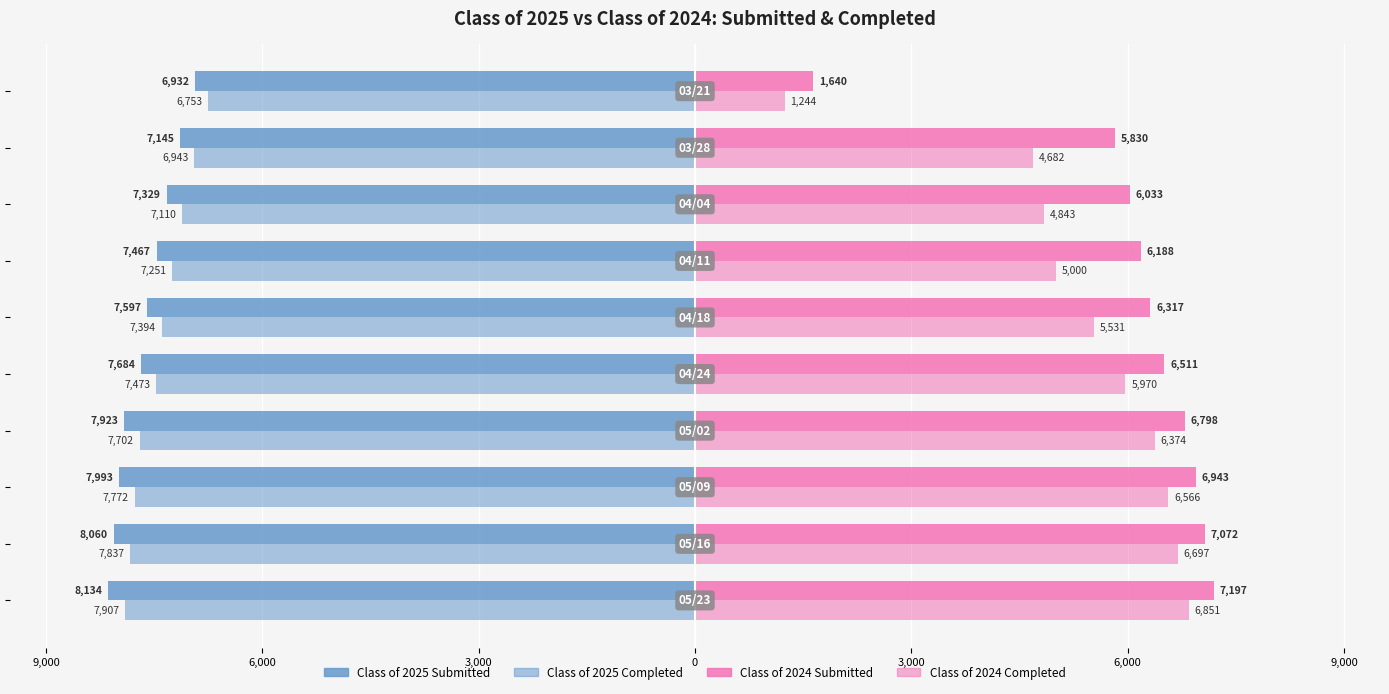

Are the bars horizontal?

Yes